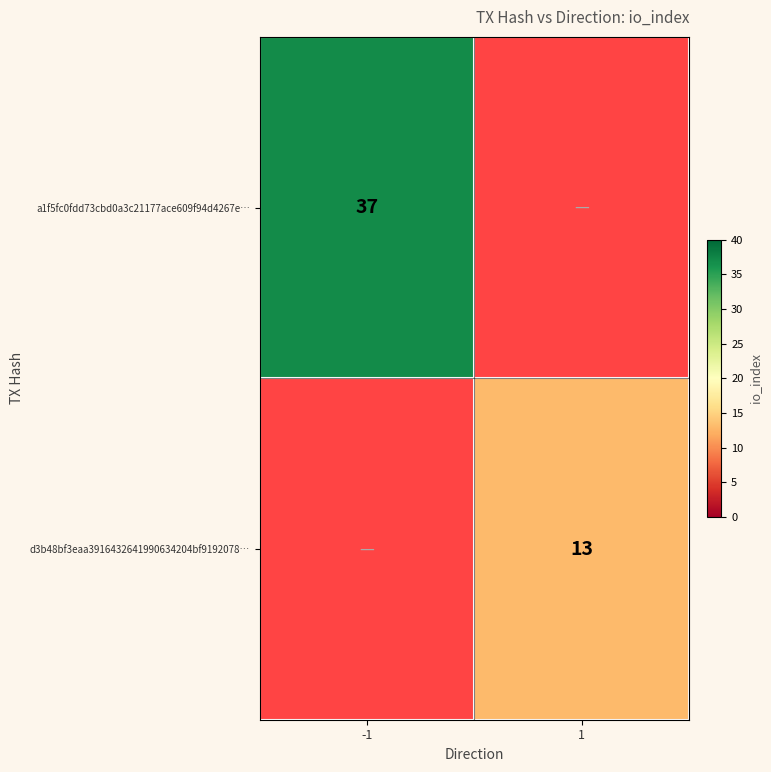

At which category does the chart reach its peak across all series?

-1